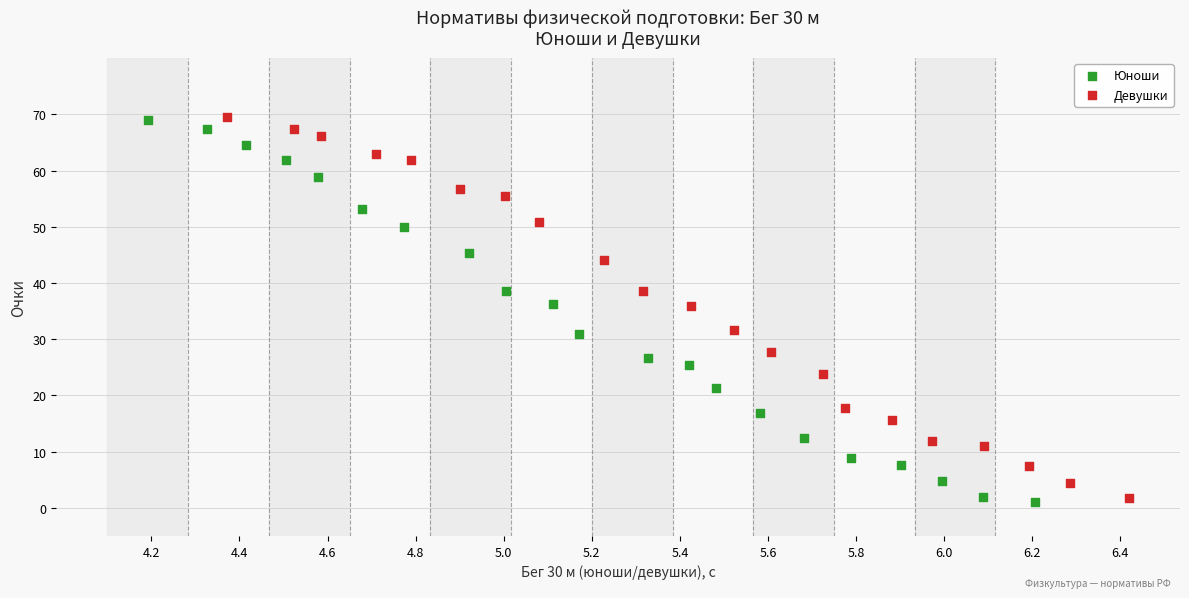

What are all the series names shown in the legend?

Юноши, Девушки